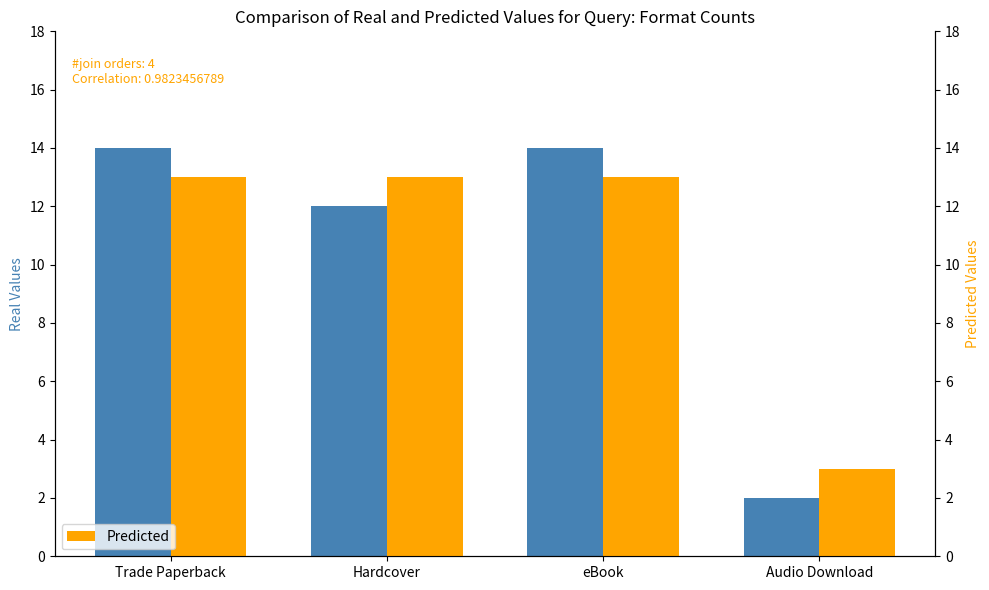

Count the Real values in the range 12 to 14.

3